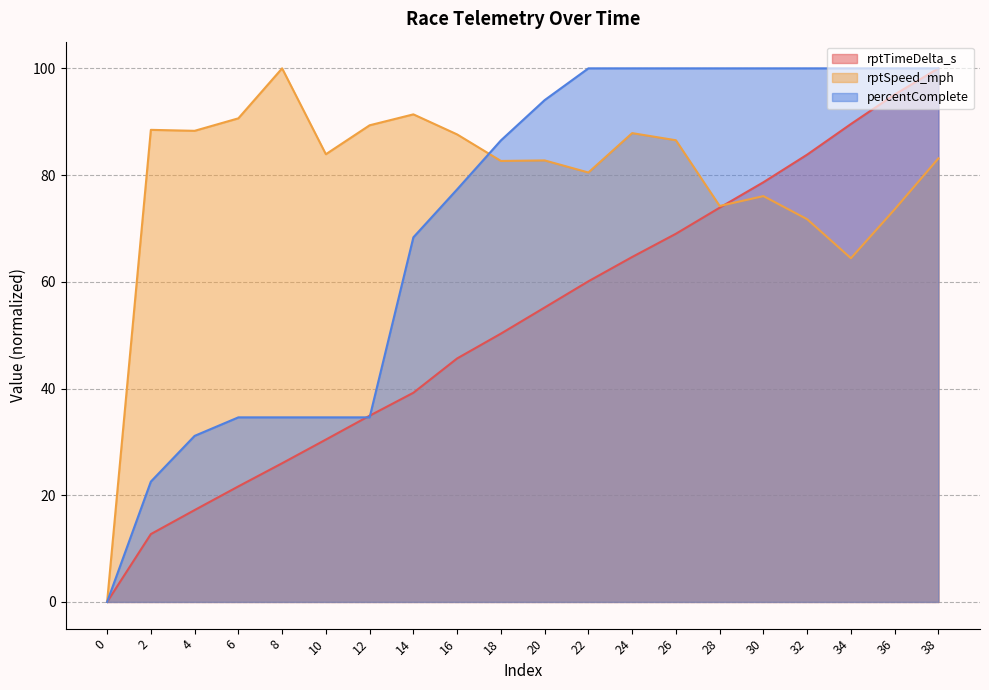

Is it true that rptSpeed_mph equals 27.2 at 12?

False